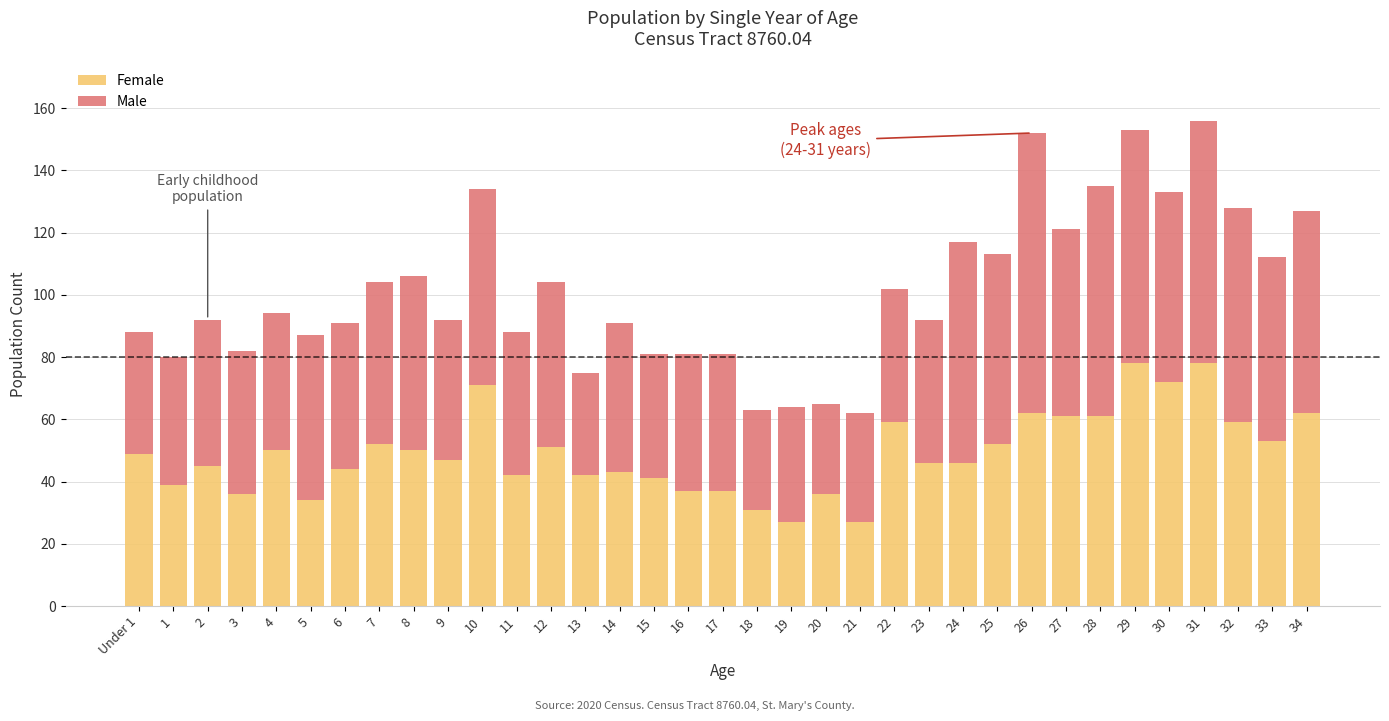

What is the total value across all series at 23?

92